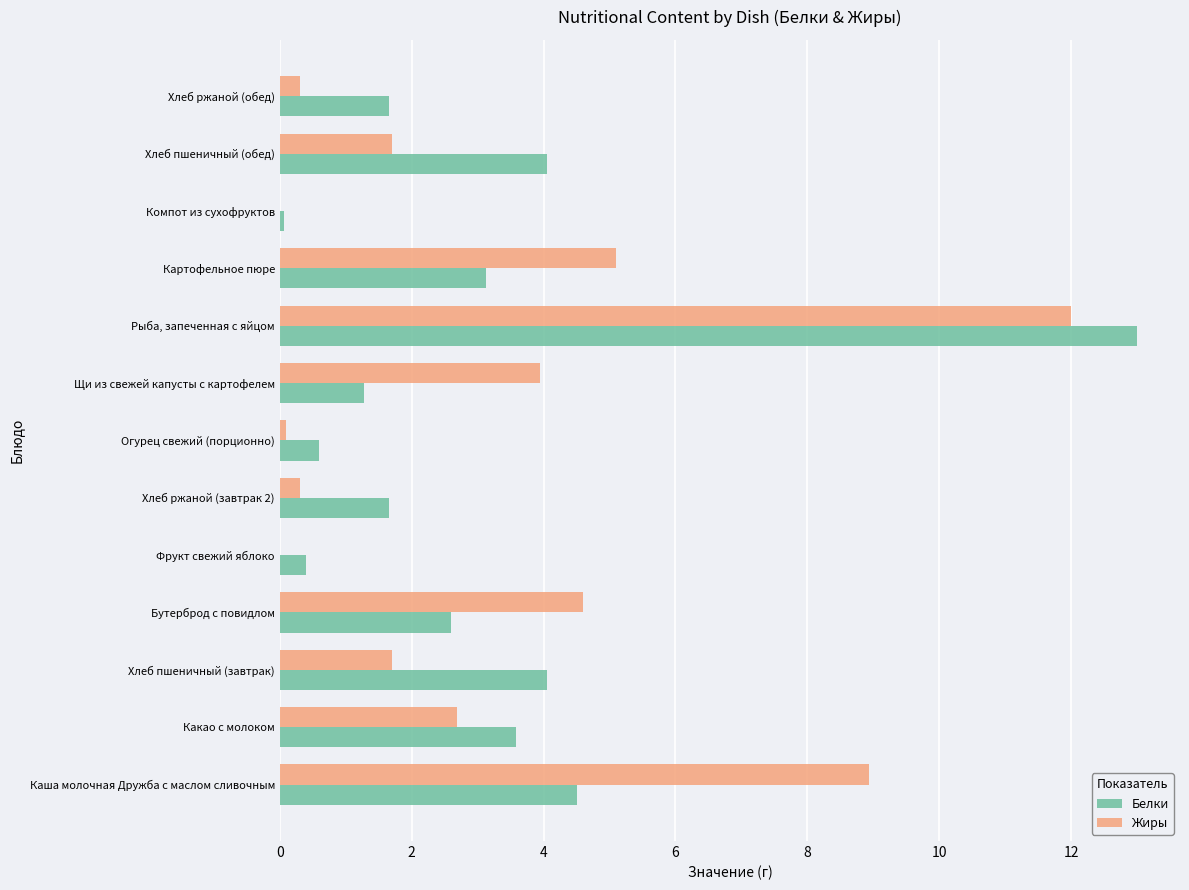

At which label does Белки reach its peak?

Рыба, запеченная с яйцом